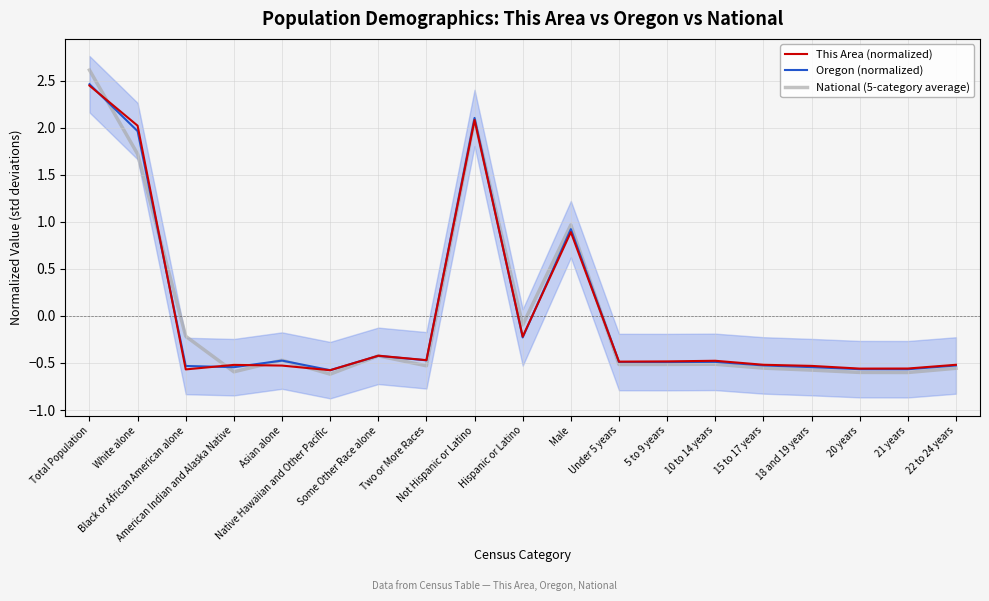

How many values in the This Area (normalized) series exceed 0?

4